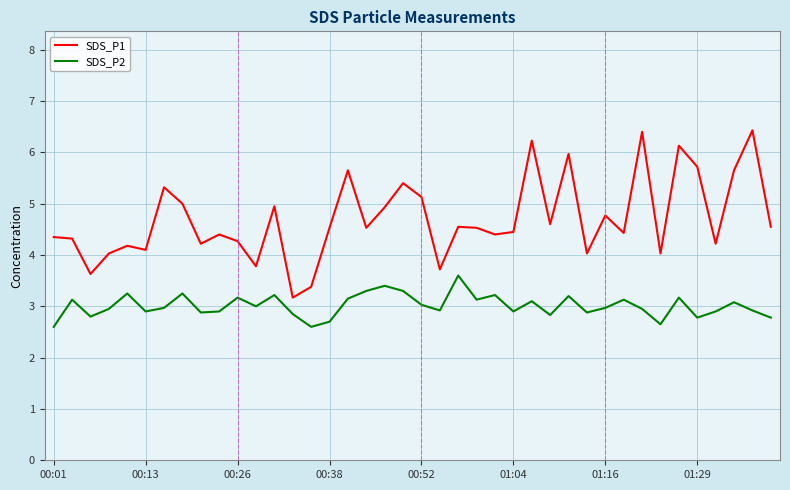

Which series has the largest total across all categories?

SDS_P1